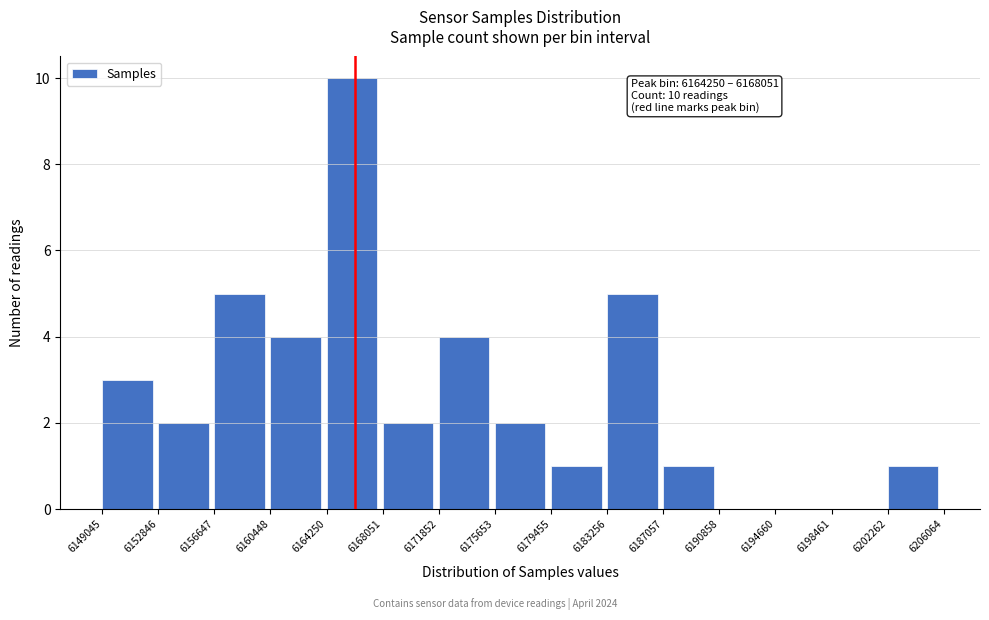

Over which range of the x-axis is the bar tallest?

6164250 to 6168051